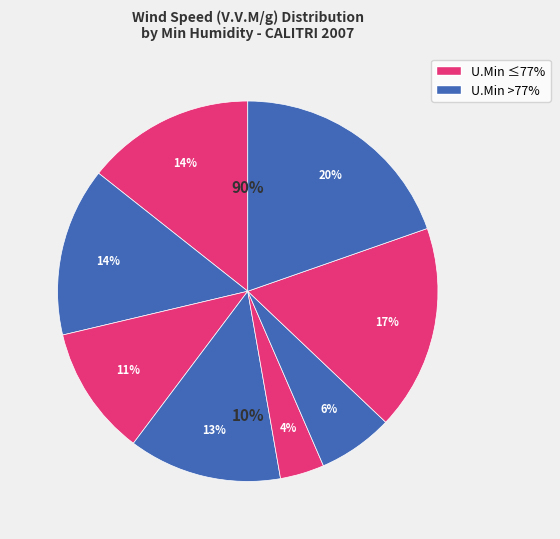

Is there any slice that represents more than half of the pie?

No